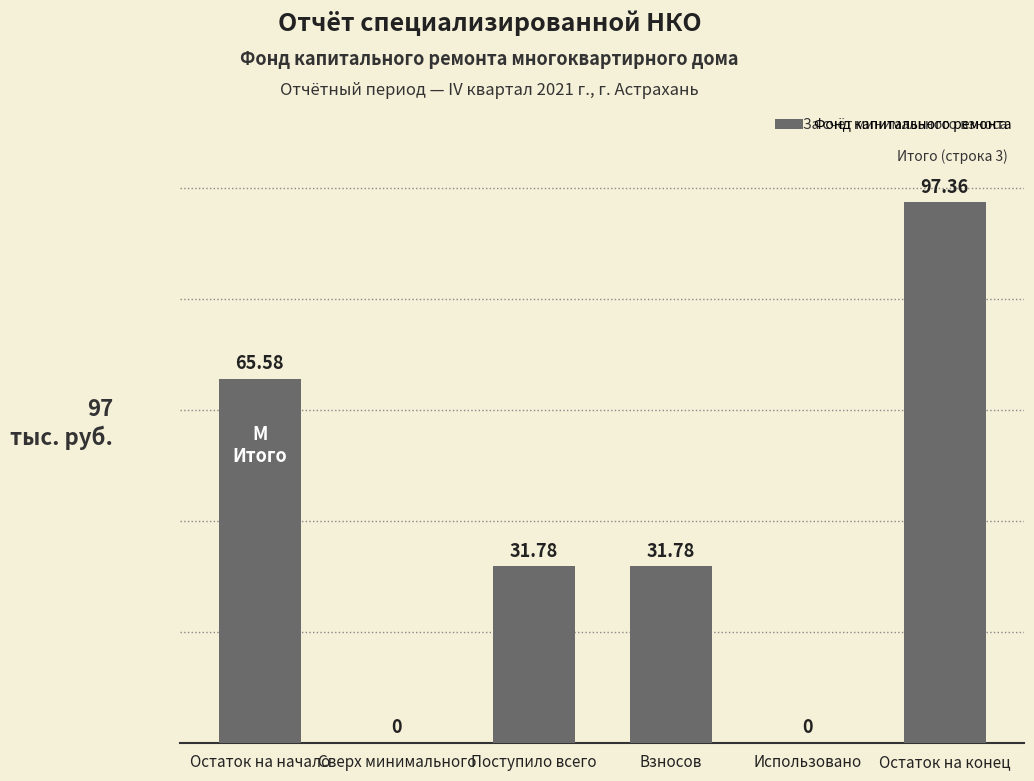

Is it true that the value at Остаток на конец is 62.5?

False